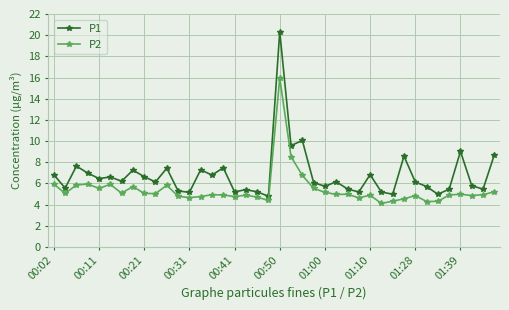

Rank the series by their maximum value, from highest to lowest.

P1, P2